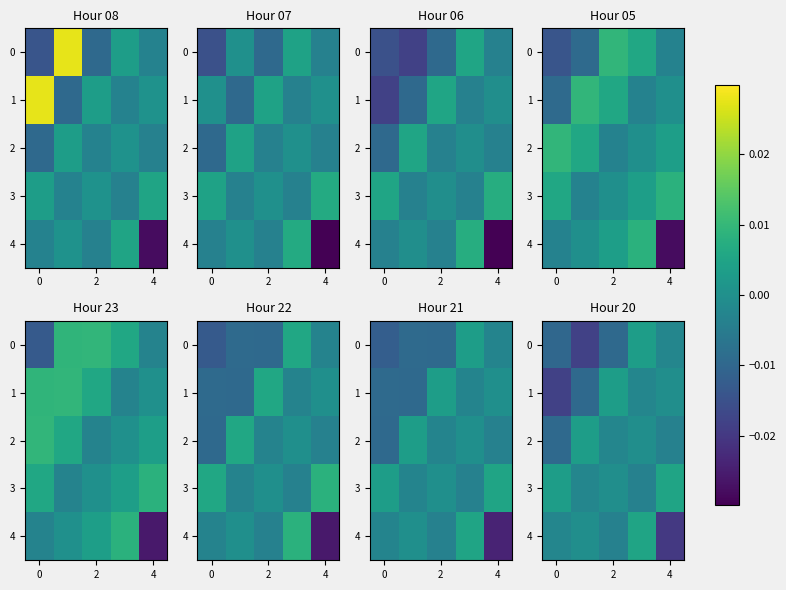

Which series has the widest spread of values?

4